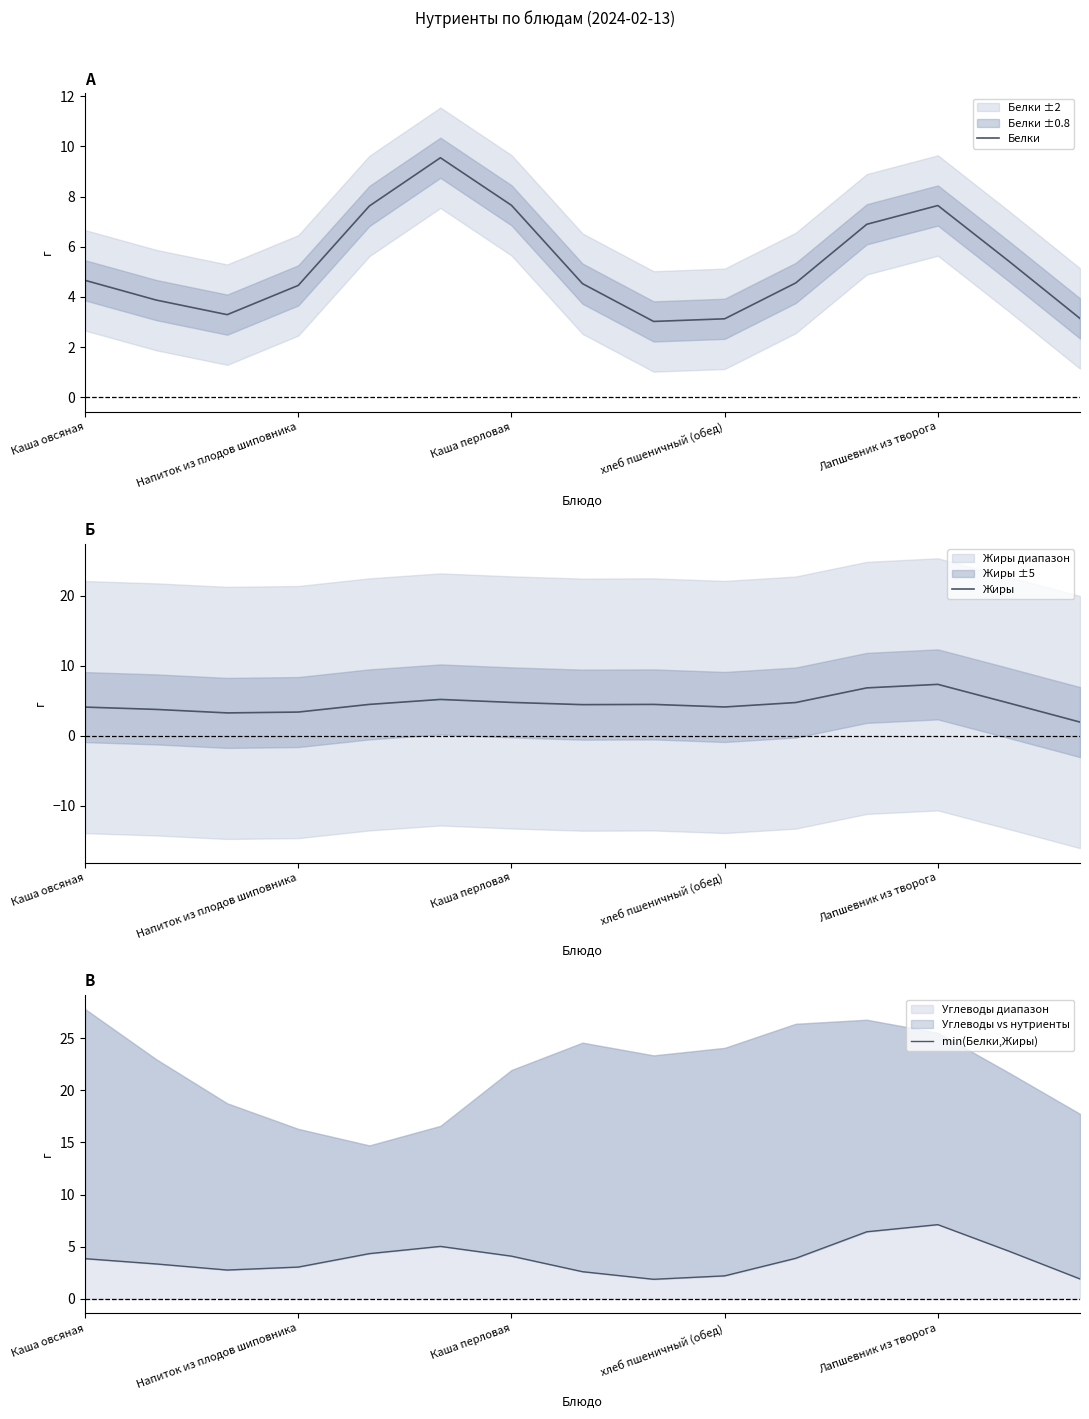

Is this an area chart (filled region under the line)?

No